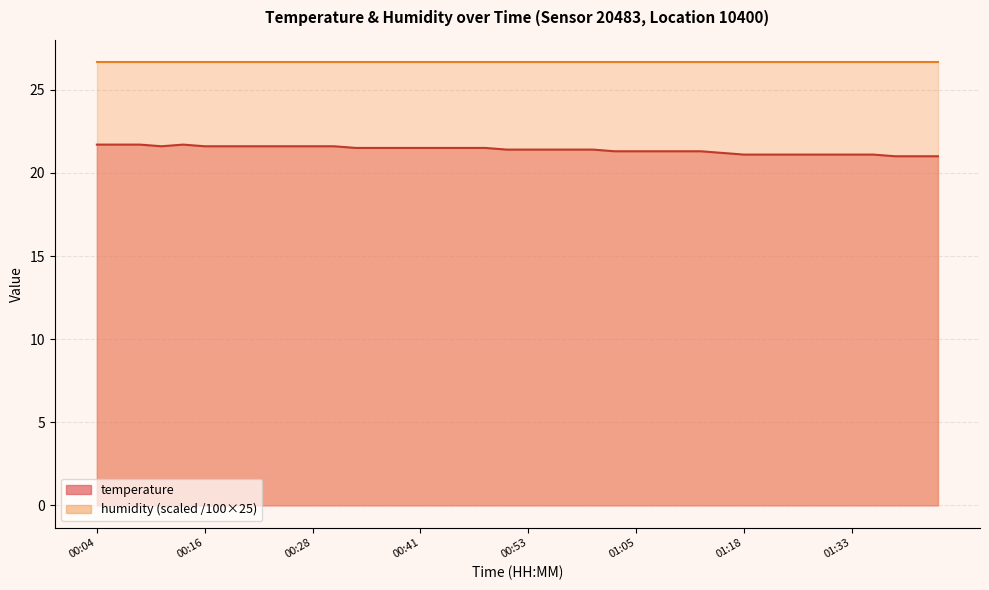

What value does the data have at 01:28?

21.1